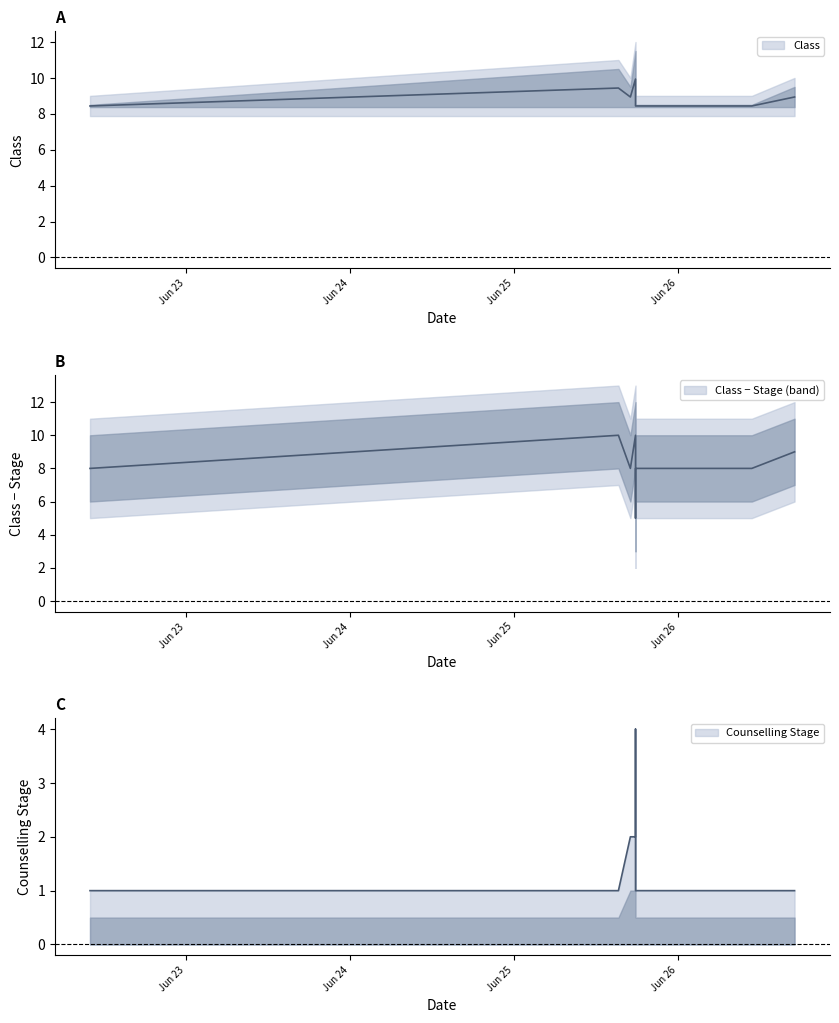

Is the value of Class at 2024-06-25 15:15:00 greater than the value of Counselling Stage at 2024-06-25 17:45:00?

Yes